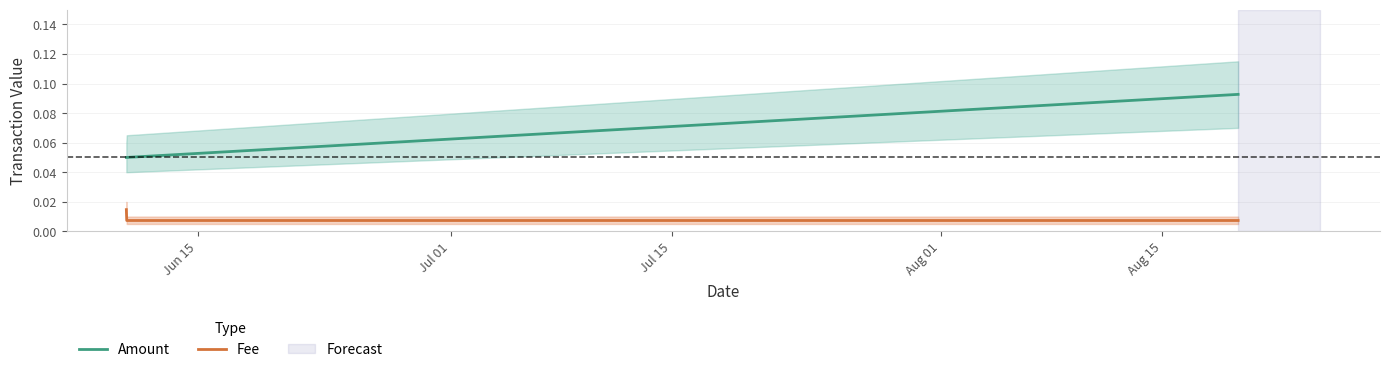

Is it true that Amount equals 0.0 at Jul 15?

False